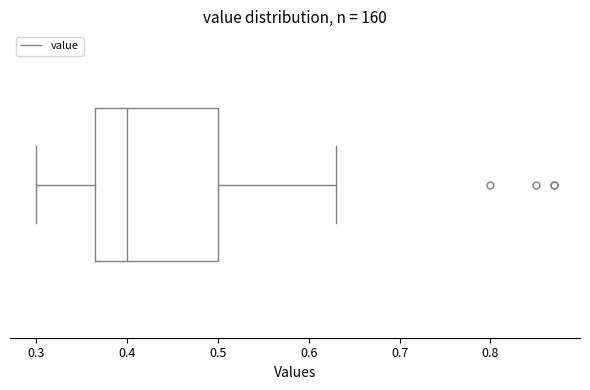

Transcribe this box plot: give where the median line is, the range the box spans, and where the two whiskers end, as read against the x-axis. The values are not printed on the chart, so give them approximately, as read against the axis.

median 0.40, box 0.37 to 0.50, whiskers 0.30 to 0.63